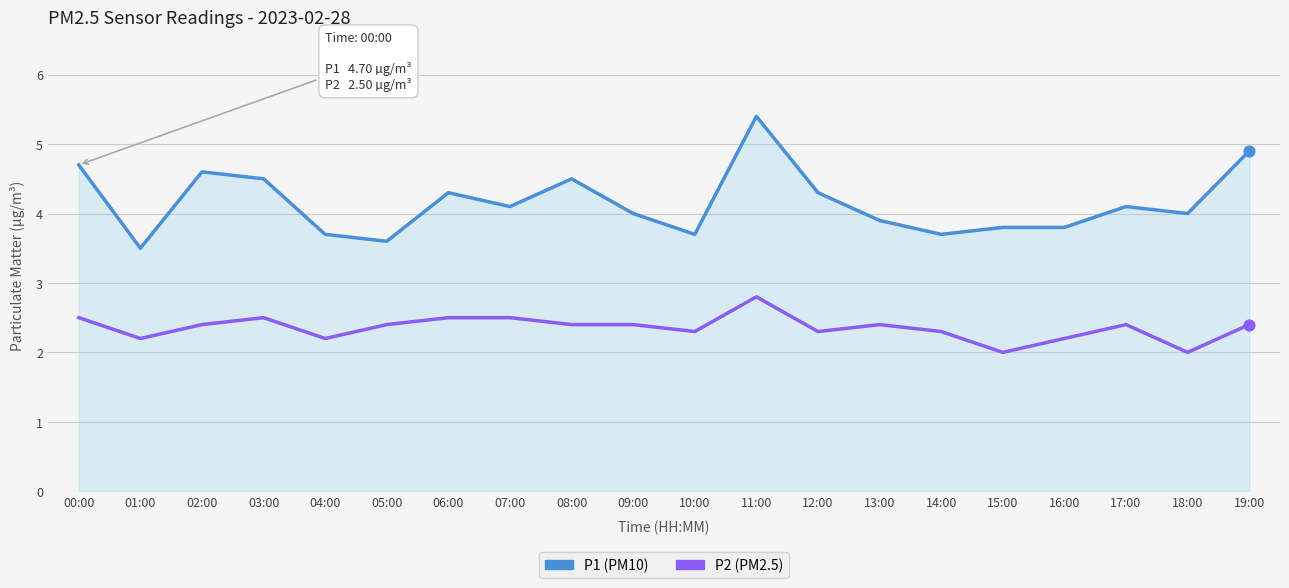

What is the difference between the highest and lowest values at 08:00?

2.1